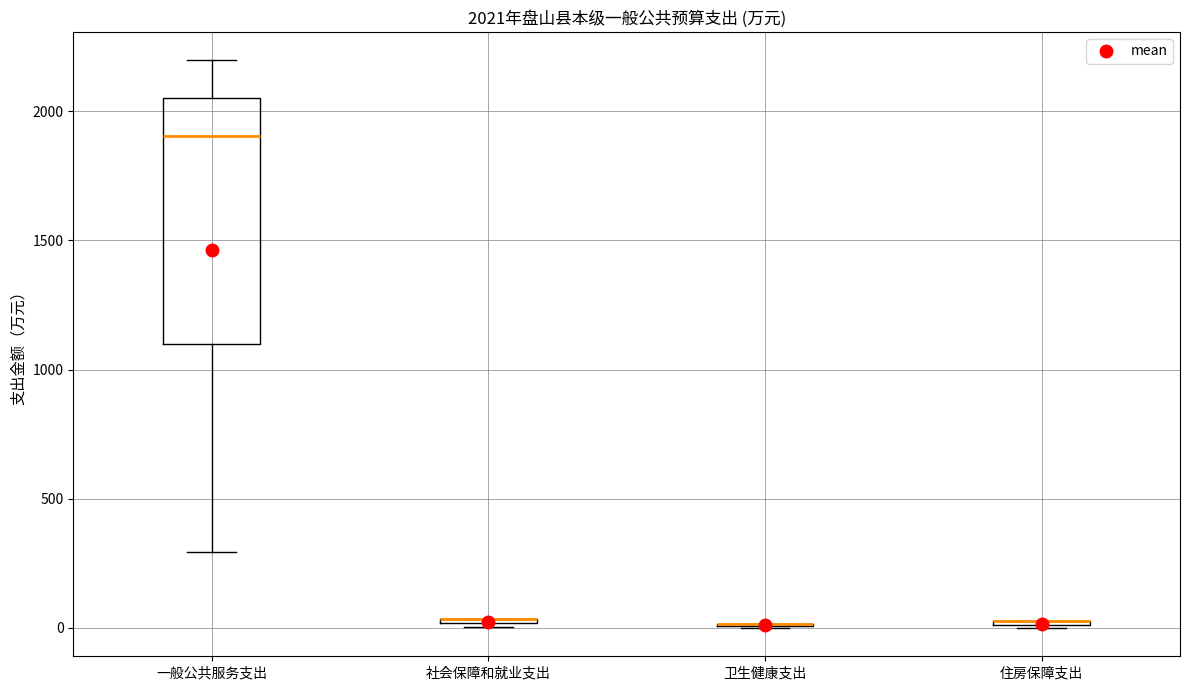

Comparing the boxes themselves (not the whiskers), which one is the tallest?

一般公共服务支出